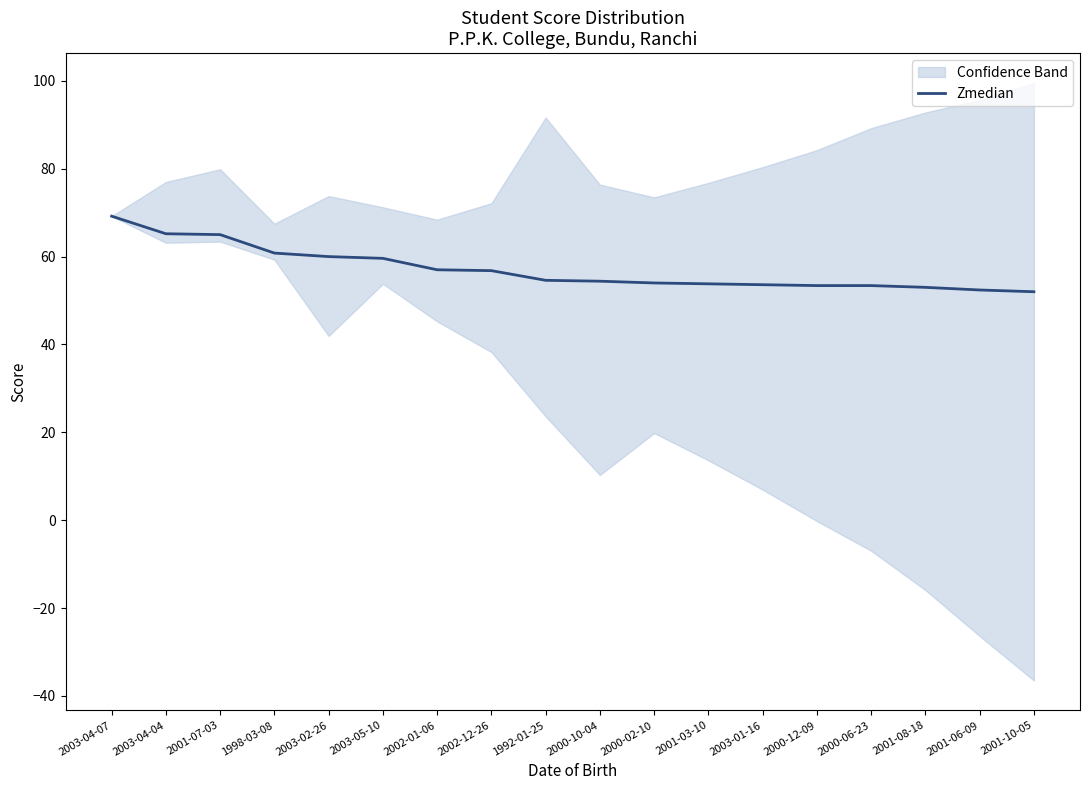

What is the difference between the second highest and minimum values?

13.2